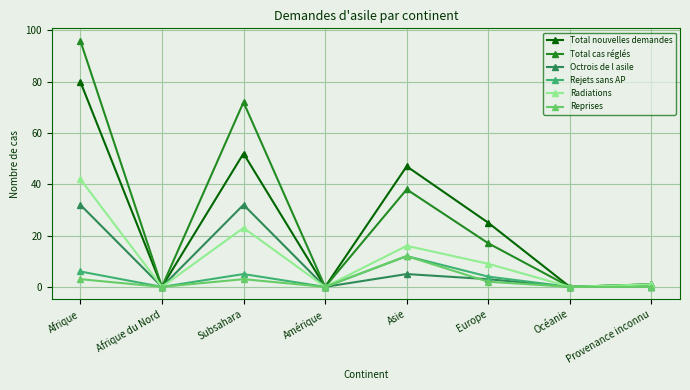

Where is the first local minimum for Total cas réglés?

Afrique du Nord